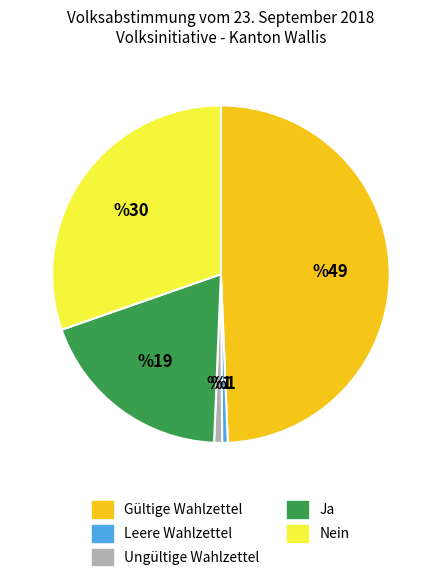

Is there any slice that represents more than half of the pie?

No